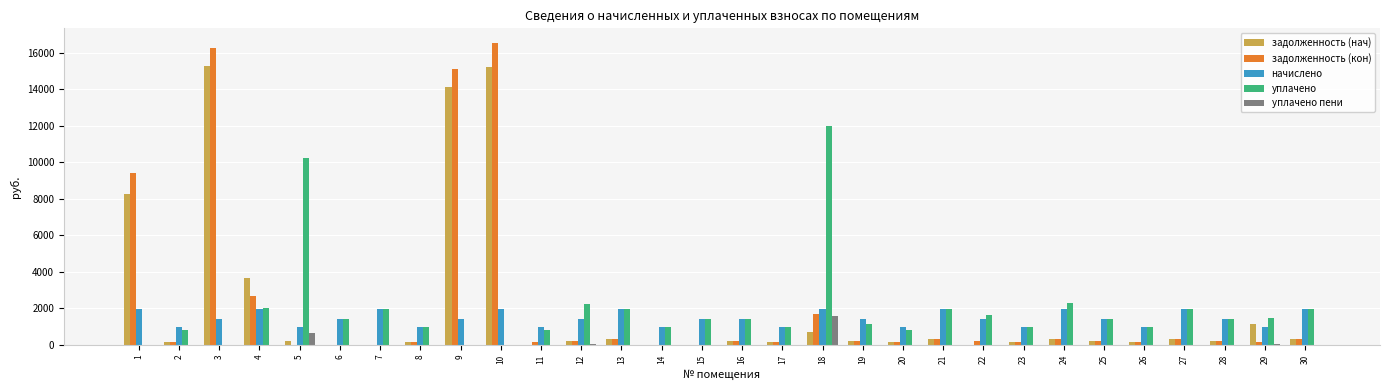

Does the chart contain stacked bars?

No